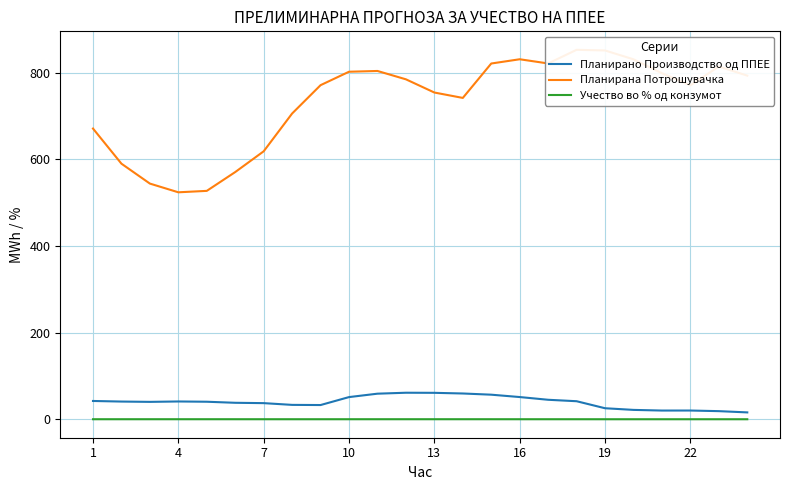

How many lines are shown in the chart?

3